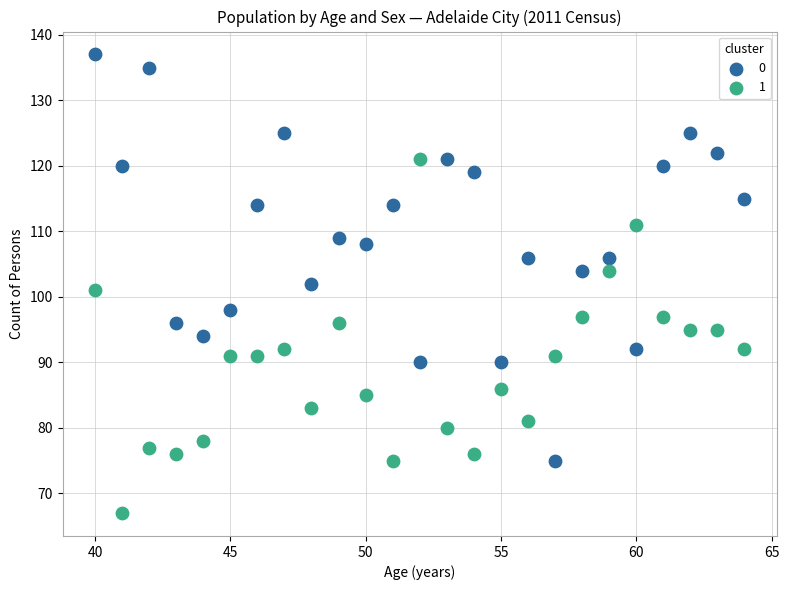

What is the X range (max minus min) for the scatter plot?

24